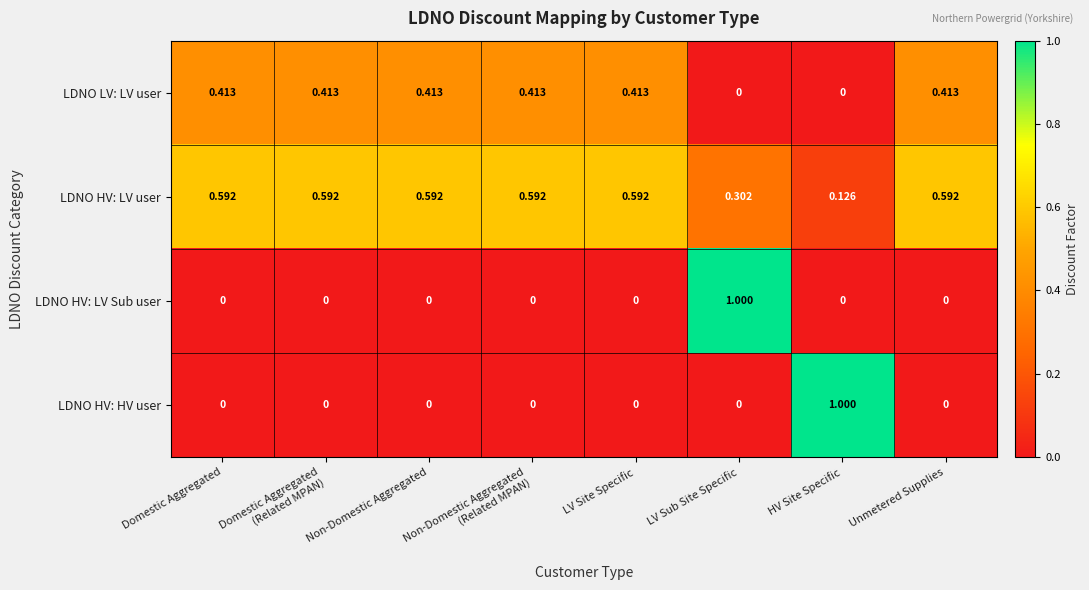

Which series has the largest total across all categories?

LDNO HV: LV user